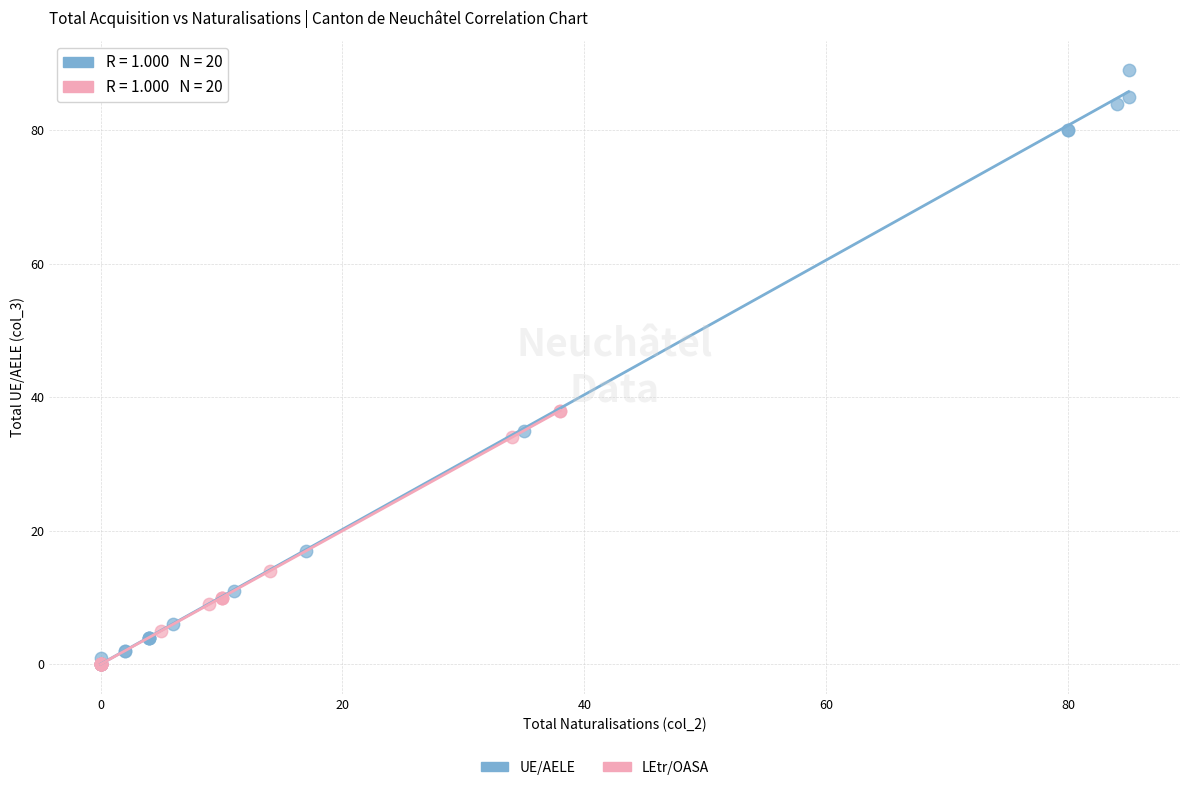

Which series has the widest spread of Y values?

UE/AELE